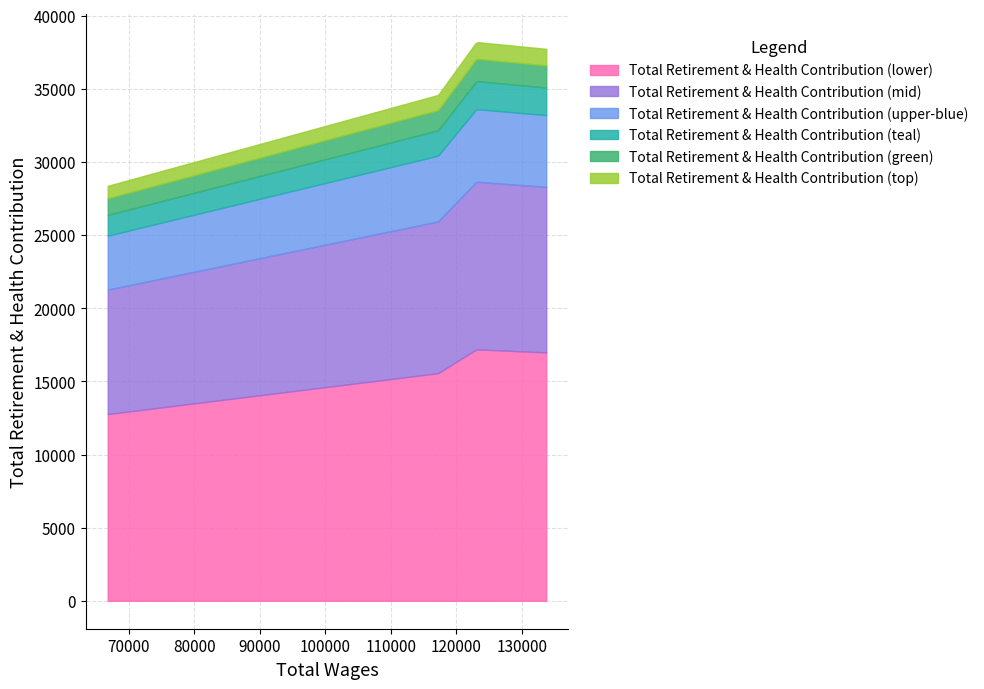

The chart shows a value of 38199 at 123074.0. True or false?

True